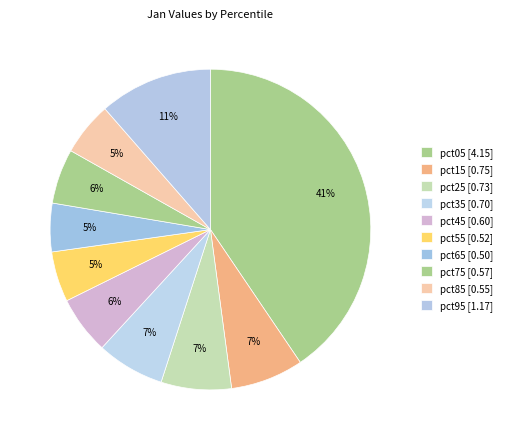

What percentage is NOT represented by pct75?

94.5%